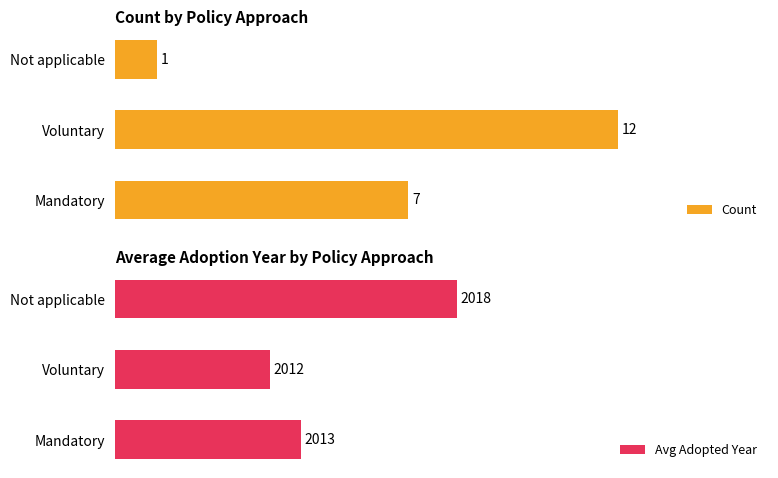

Where is Count nearest to the value 6?

Mandatory